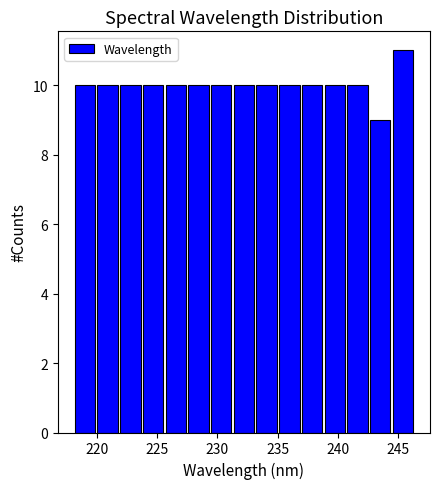

Around what value on the x-axis is the tallest bar? Give the approximate position of its centre, as read against the axis.

245.5